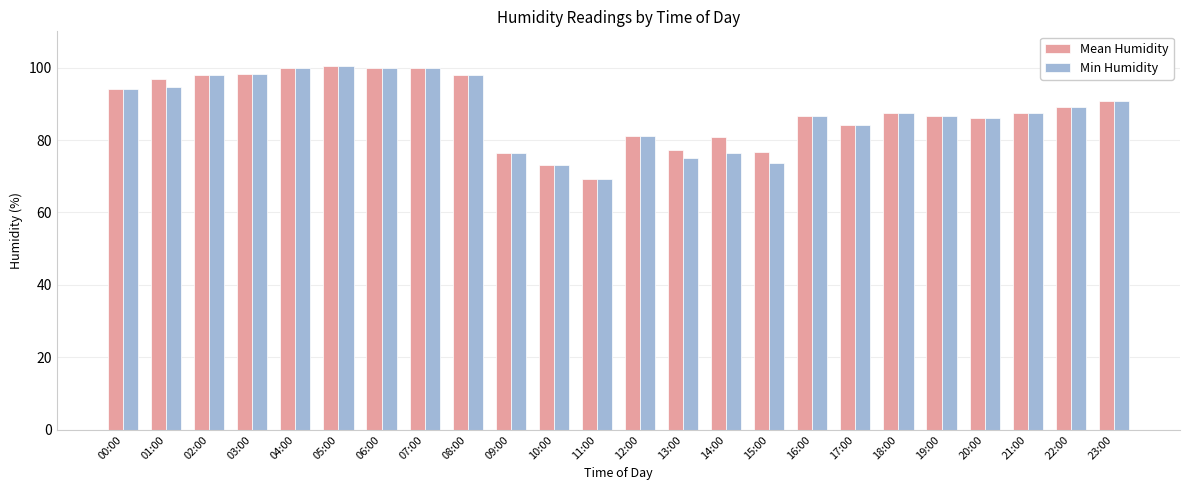

The value of Mean Humidity at 05:00 is 29.8. True or false?

False